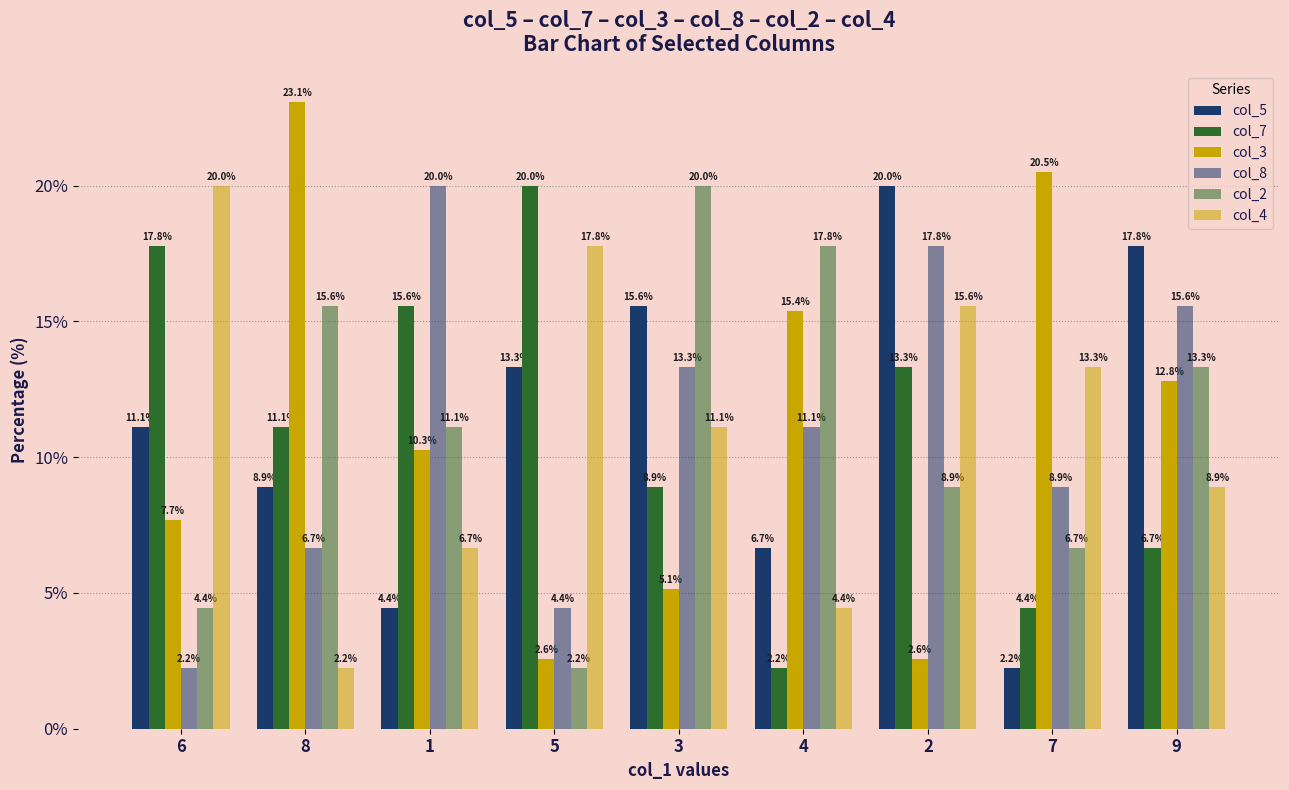

Reading right to left, list all the values displayed in this chart.

col_5: 17.8	2.2	20.0	6.7	15.6	13.3	4.4	8.9	11.1
col_7: 6.7	4.4	13.3	2.2	8.9	20.0	15.6	11.1	17.8
col_3: 12.8	20.5	2.6	15.4	5.1	2.6	10.3	23.1	7.7
col_8: 15.6	8.9	17.8	11.1	13.3	4.4	20.0	6.7	2.2
col_2: 13.3	6.7	8.9	17.8	20.0	2.2	11.1	15.6	4.4
col_4: 8.9	13.3	15.6	4.4	11.1	17.8	6.7	2.2	20.0